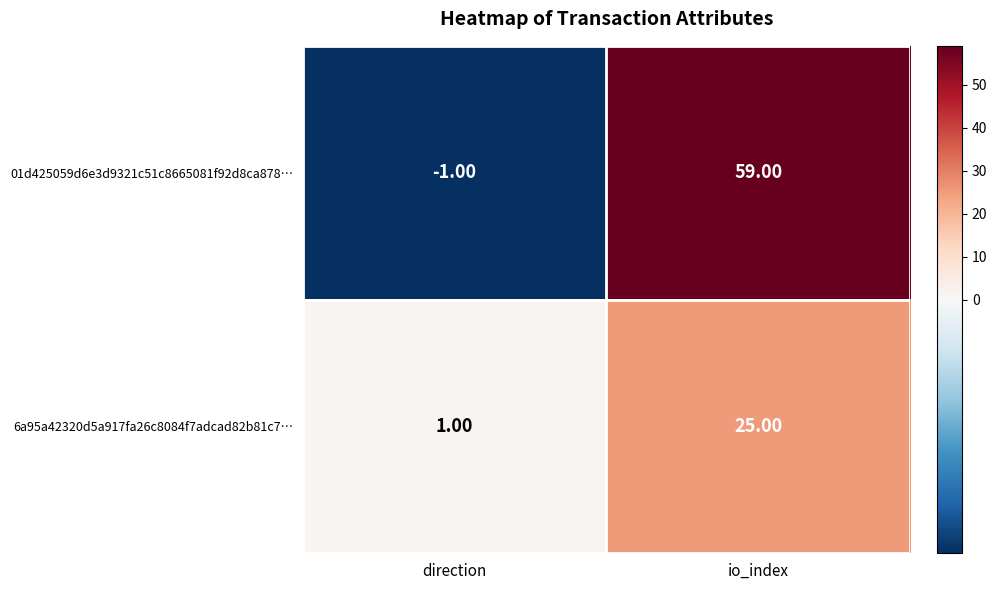

At which category does the chart reach its peak across all series?

io_index